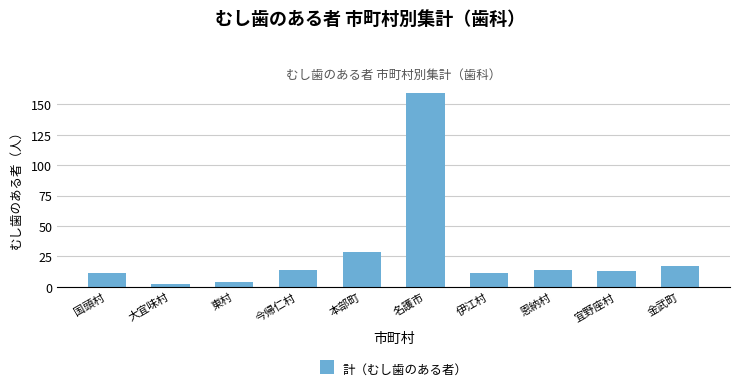

Is it true that the value at 恩納村 is 14?

True